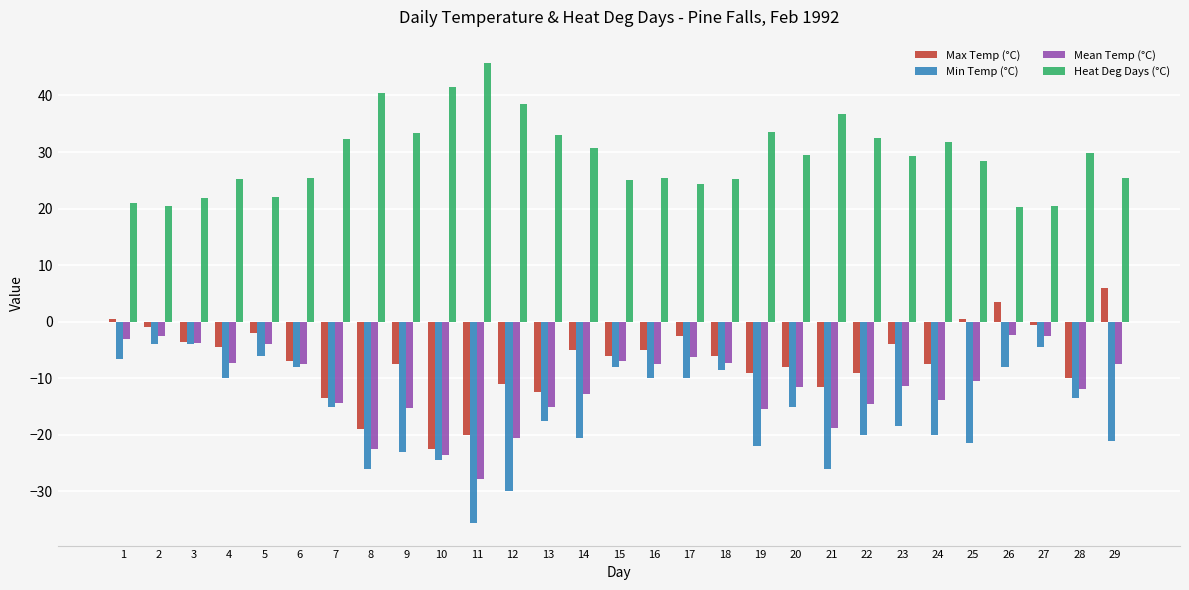

What is the difference between the Mean Temp (°C) values at 4 and 14?

5.5